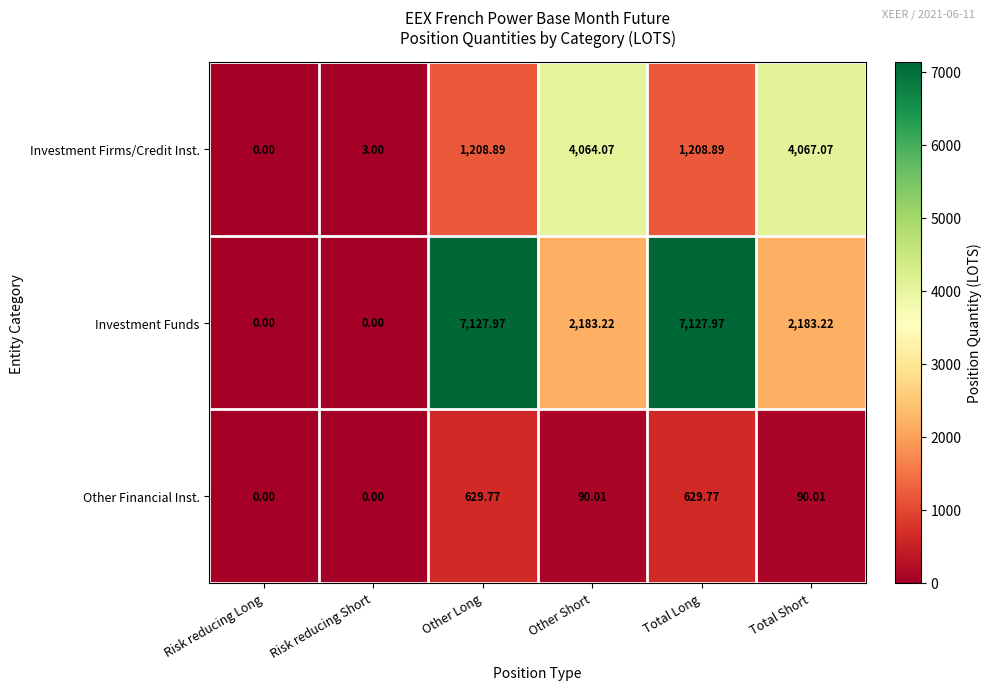

Which series has the widest spread of values?

Investment Funds